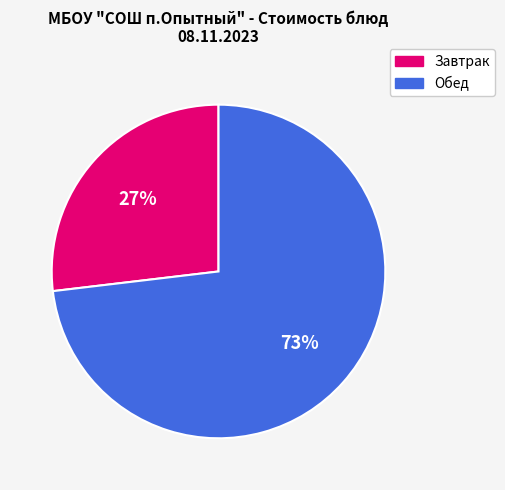

Is there a majority slice in this chart?

Yes